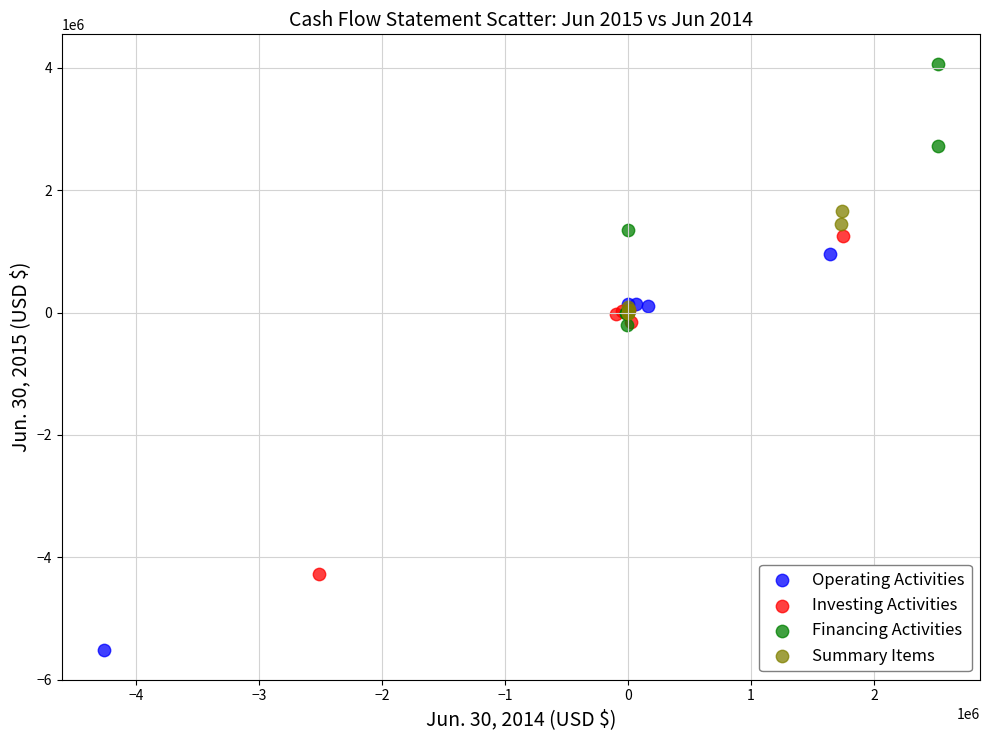

Which series reaches the minimum Y coordinate?

Operating Activities